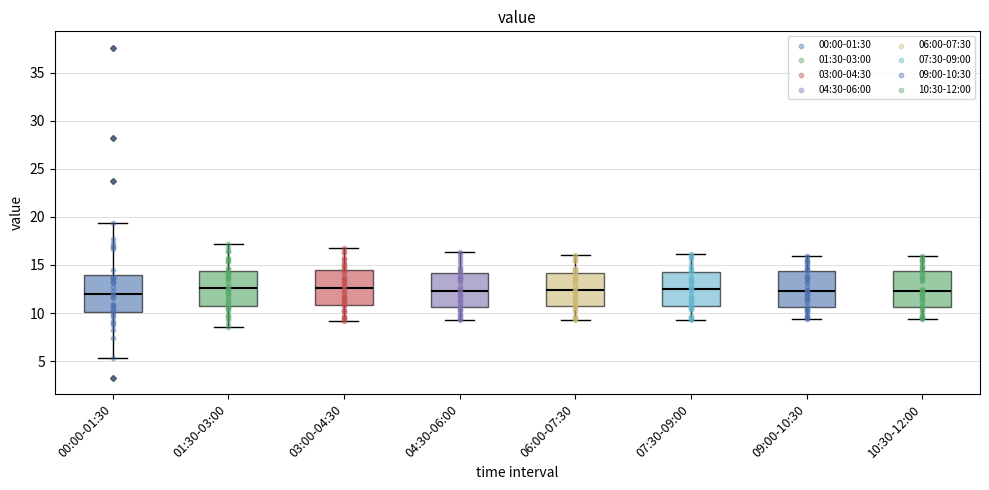

Where does the median line of the box for 10:30-12:00 sit on the y-axis? The values are not printed on the chart, so give them approximately, as read against the axis.

12.5